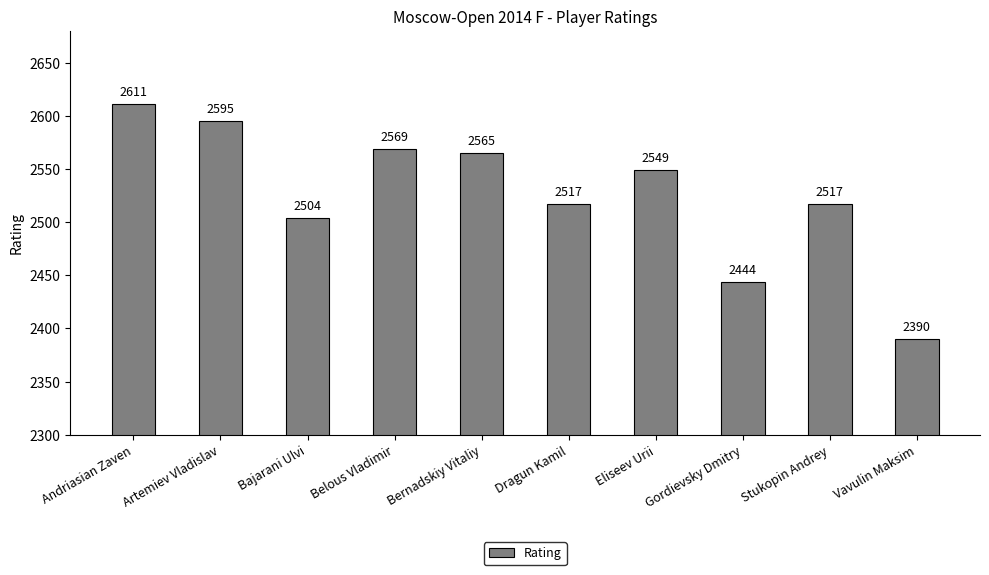

What is the approximate value at Artemiev Vladislav, to the nearest 50?

2600